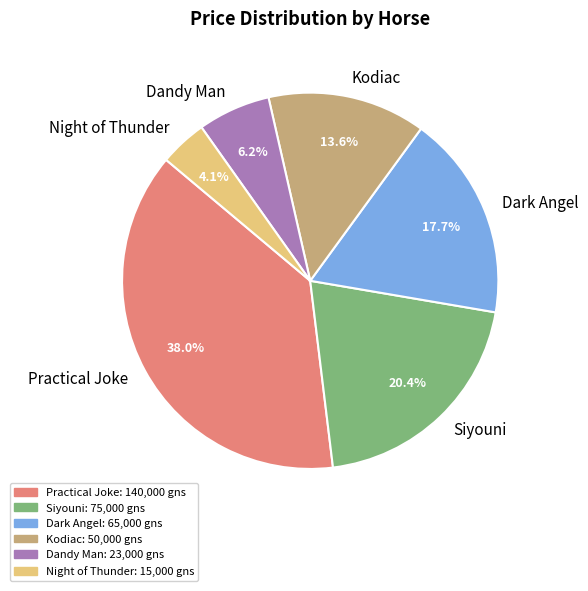

Which slice is the smallest?

Night of Thunder